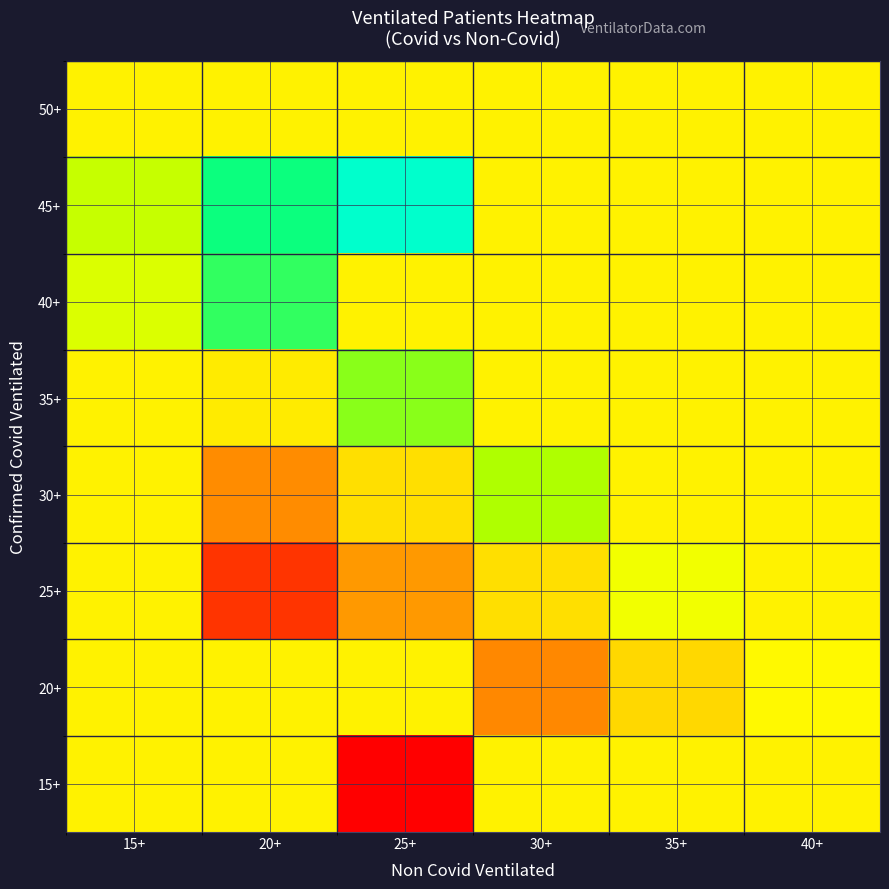

Between 20+ and 25+, which is larger?

20+